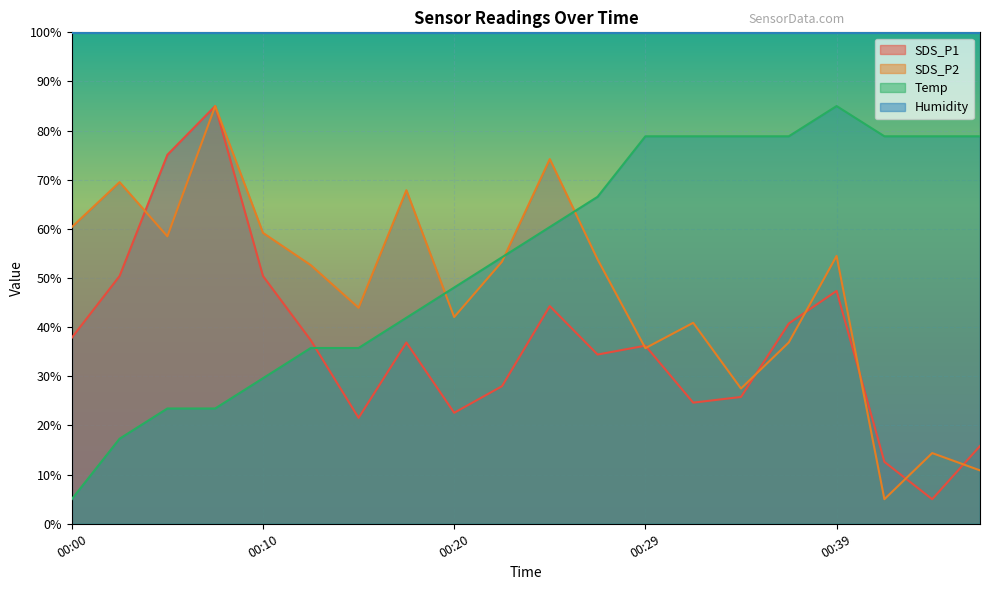

Which series has the largest total across all categories?

Humidity